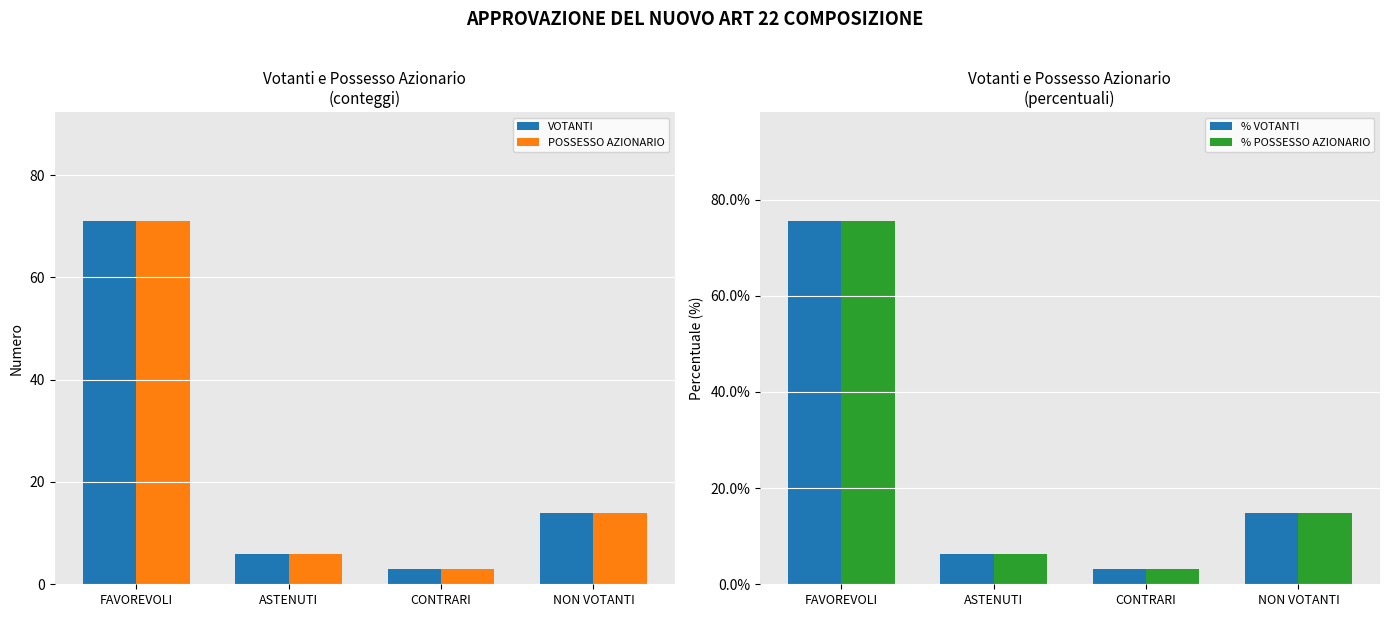

Which series has the largest total across all categories?

% VOTANTI